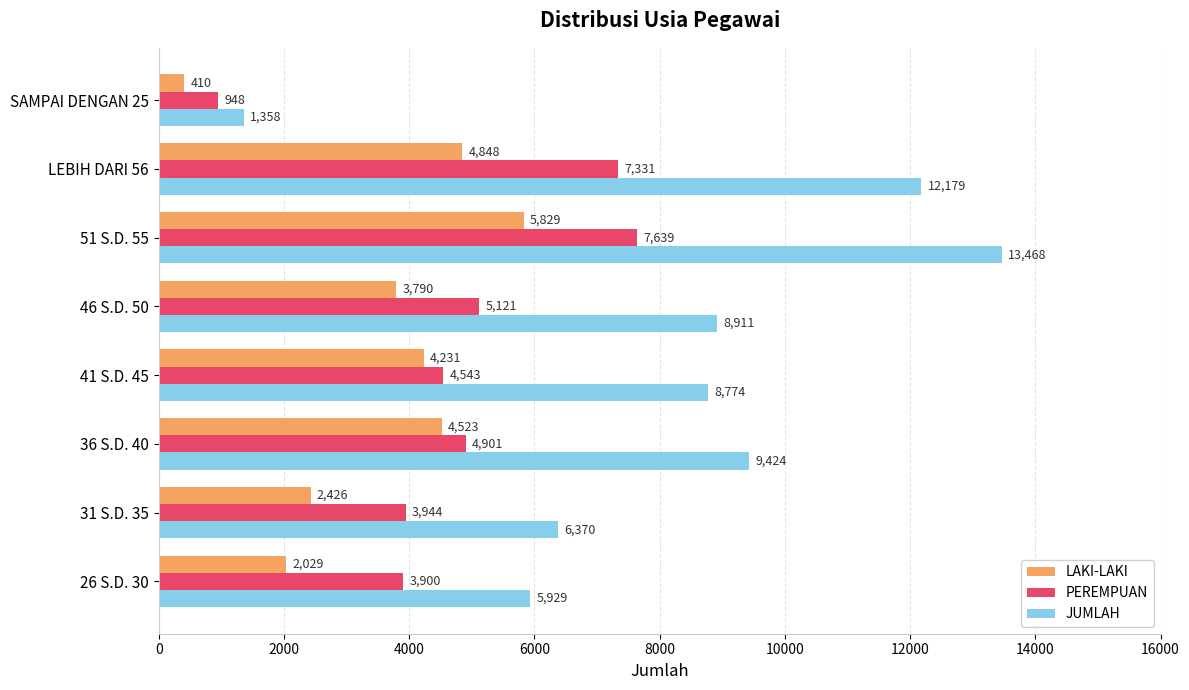

The PEREMPUAN series shows 4901 at 36 S.D. 40. True or false?

True